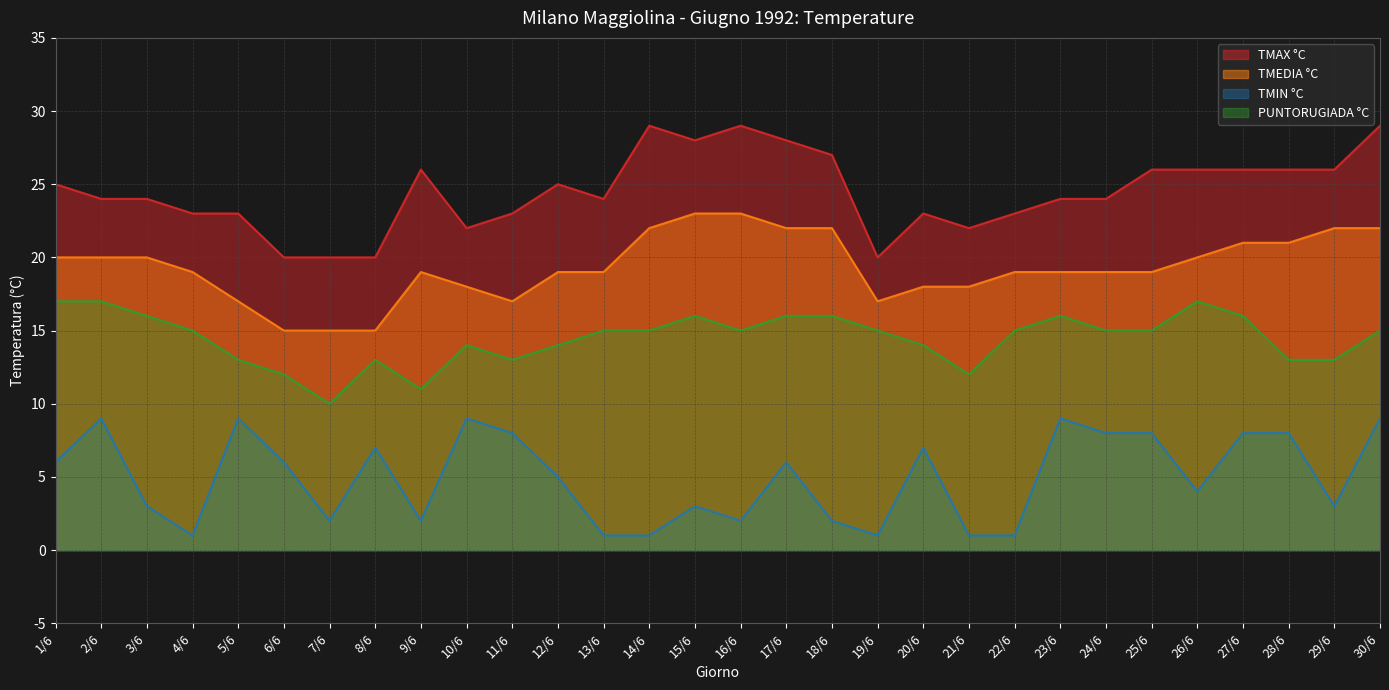

At which label does TMIN °C first exceed 6?

2/6